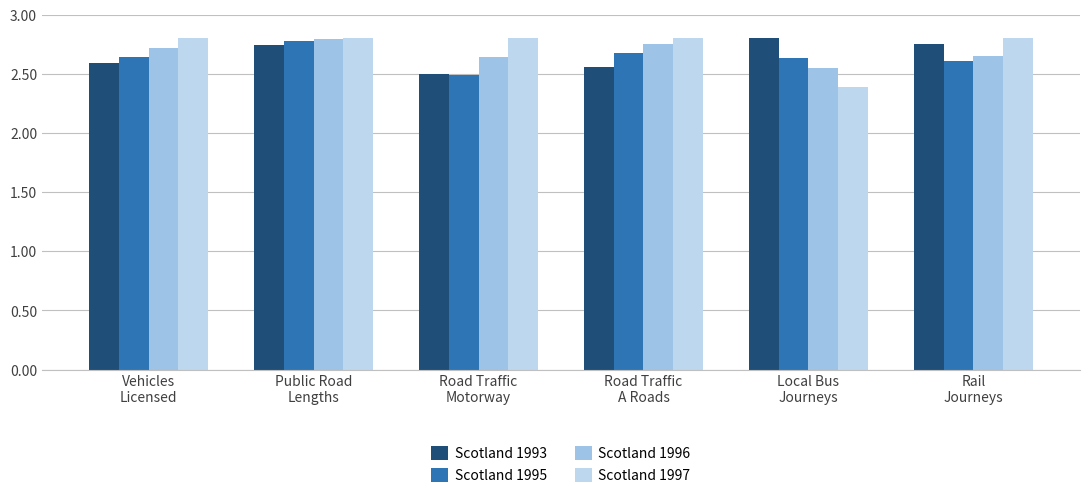

Which series has the widest spread of values?

Scotland 1997